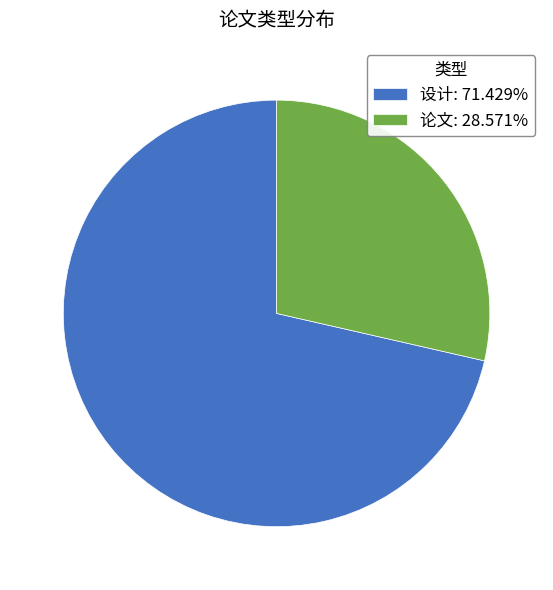

Approximately how many times larger is the value at 设计: 71.429% compared to 论文: 28.571%?

2.5